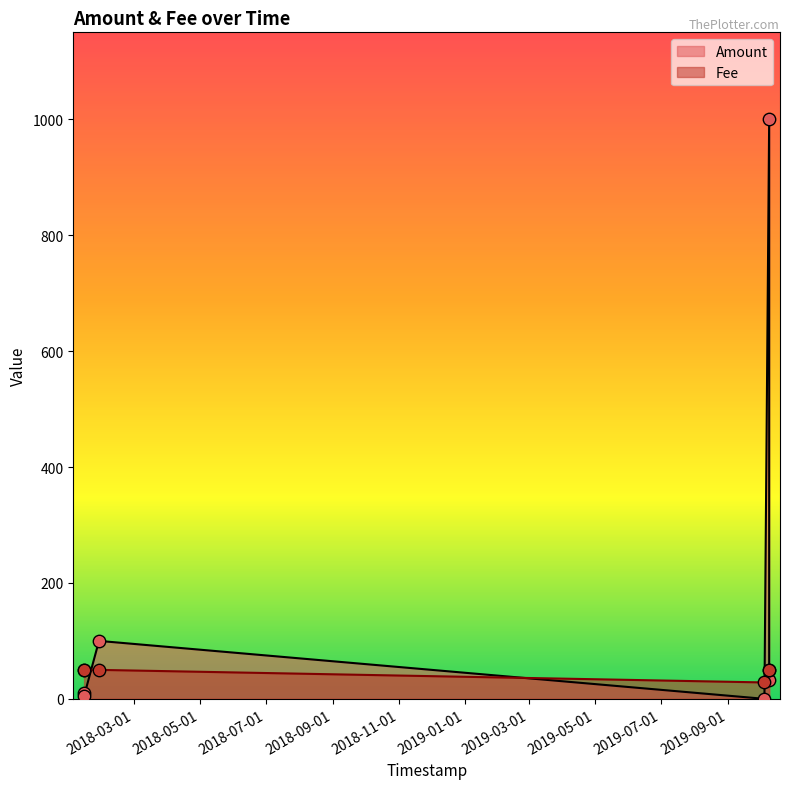

What is the total value across all series at 2019-10-08 23:46:05?

1001.0